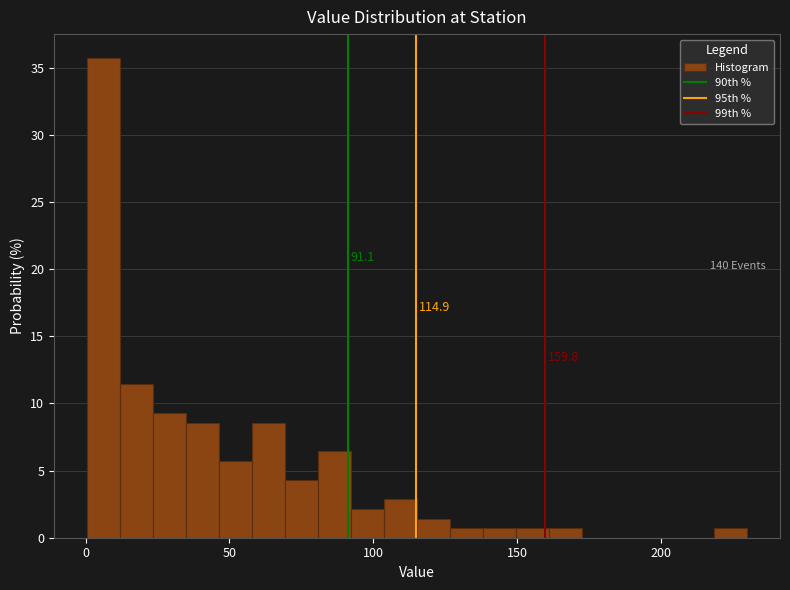

Read against the x-axis, roughly where is the centre of the tallest bar?

5